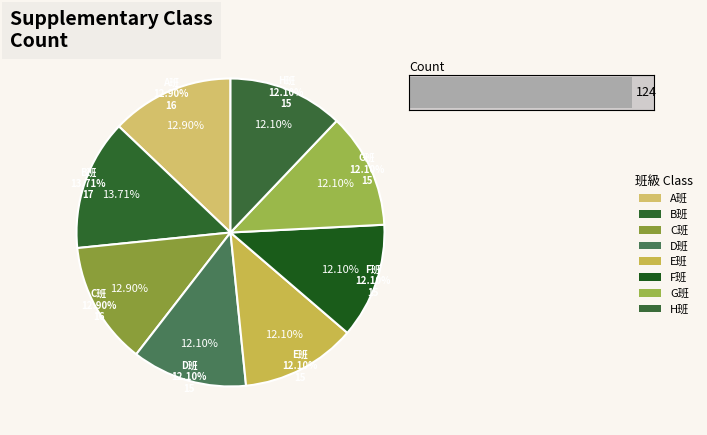

What is the largest slice in the pie chart?

B班